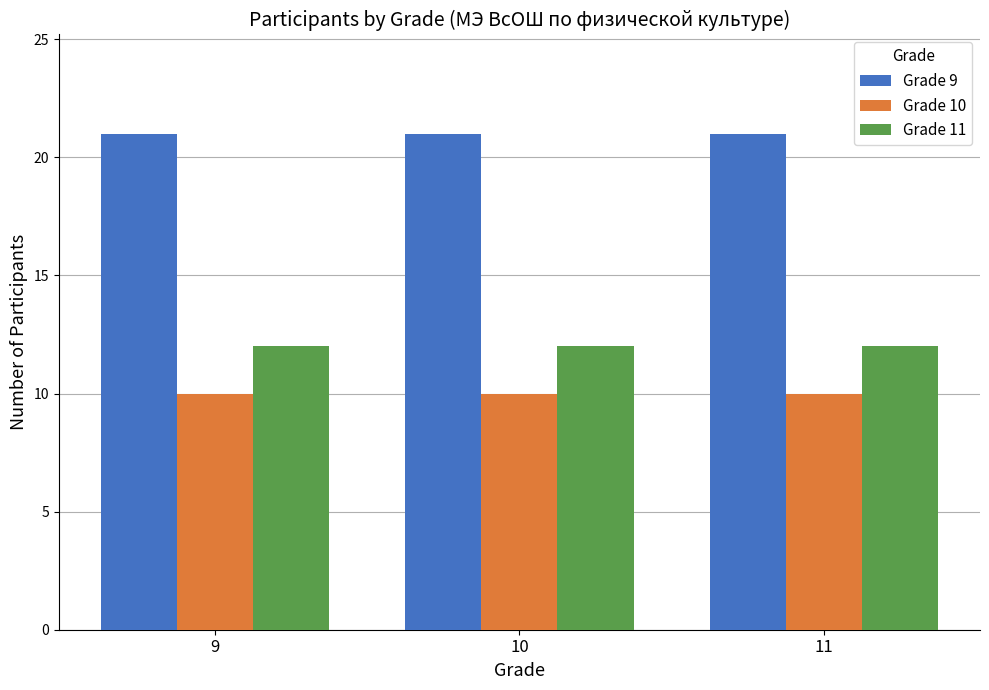

What is the value of the Grade 10 bar at the 2nd from the left?

10